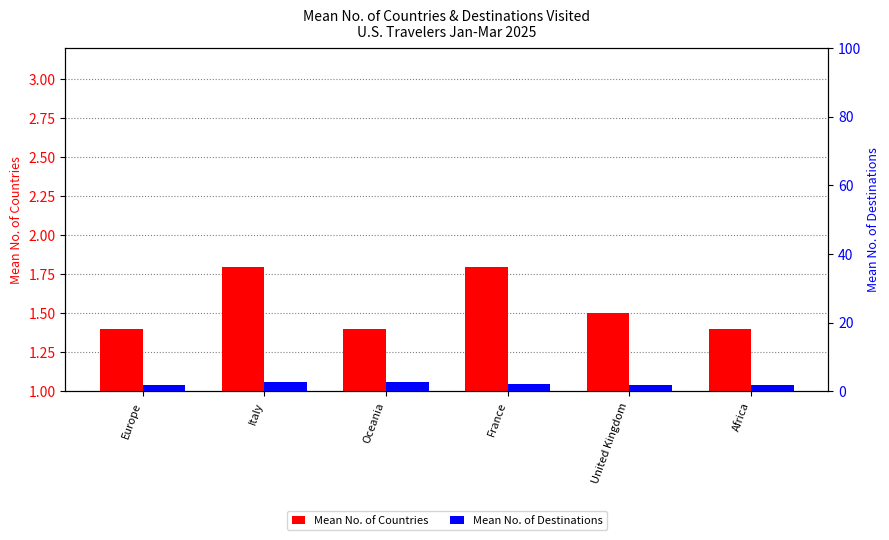

Reading left to right, what are all the values shown in this chart?

Mean No. of Countries: 1.4	1.8	1.4	1.8	1.5	1.4
Mean No. of Destinations: 2.0	2.8	2.6	2.3	2.0	2.0